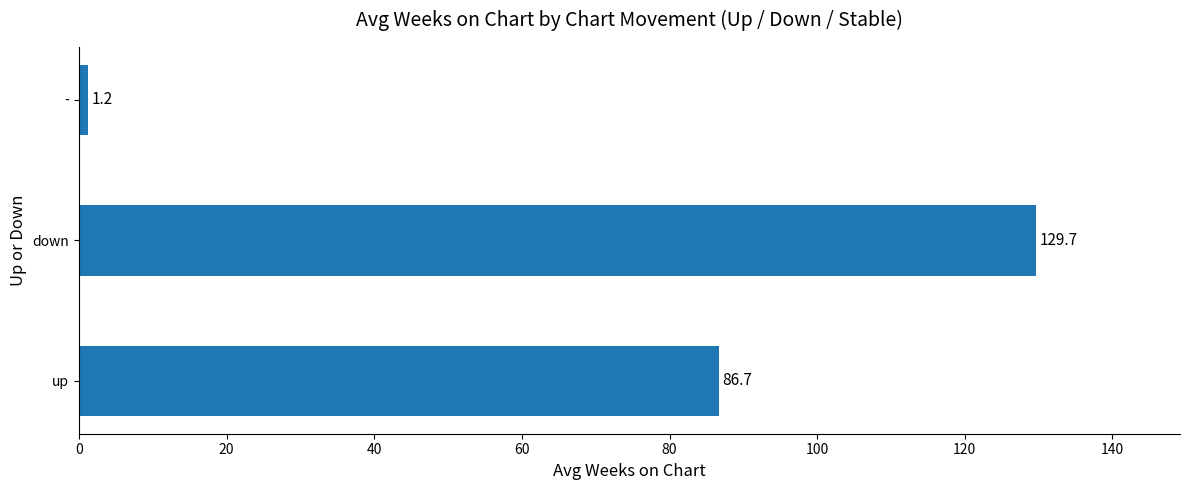

What is the greatest value displayed?

129.7